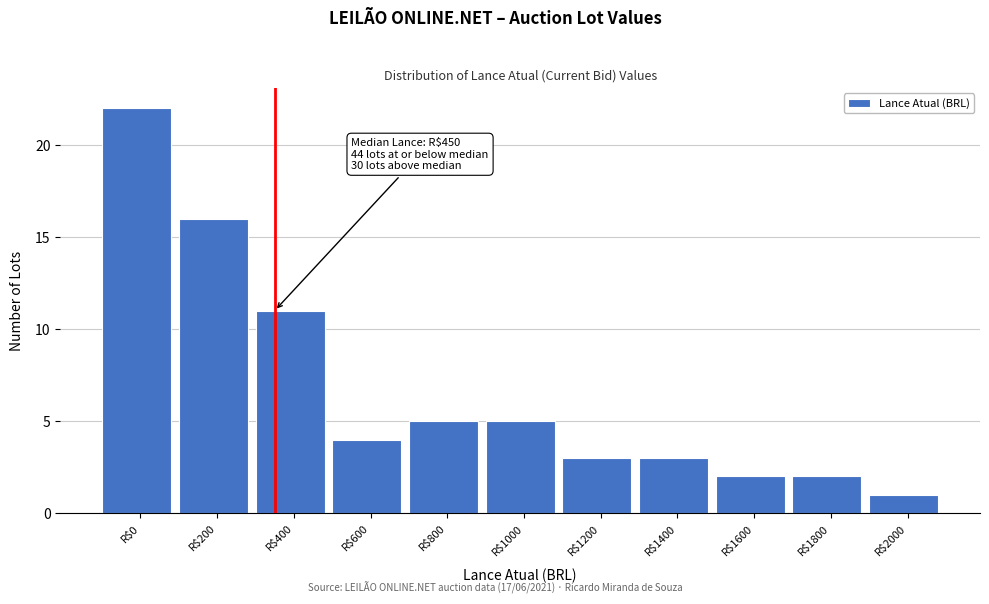

Reading left to right, what are all the values shown in this chart?

22	16	11	4	5	5	3	3	2	2	1